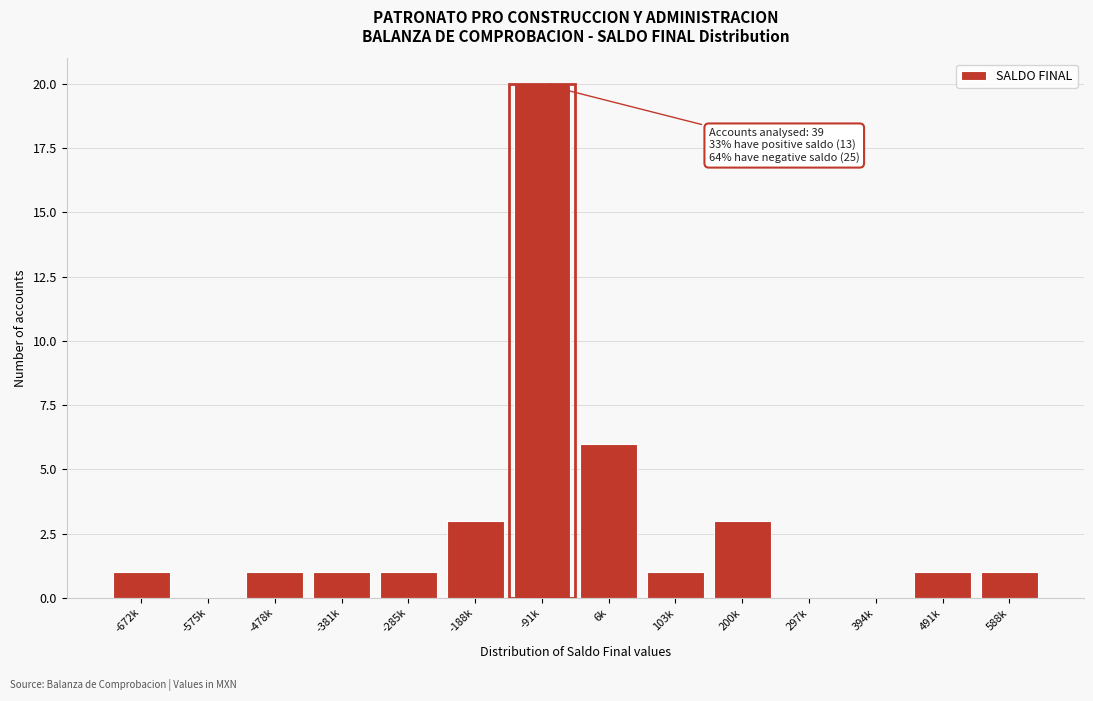

Reading right to left, transcribe all the data shown in this chart.

588k=1	491k=1	394k=0	297k=0	200k=3	103k=1	6k=6	-91k=20	-188k=3	-285k=1	-381k=1	-478k=1	-575k=0	-672k=1